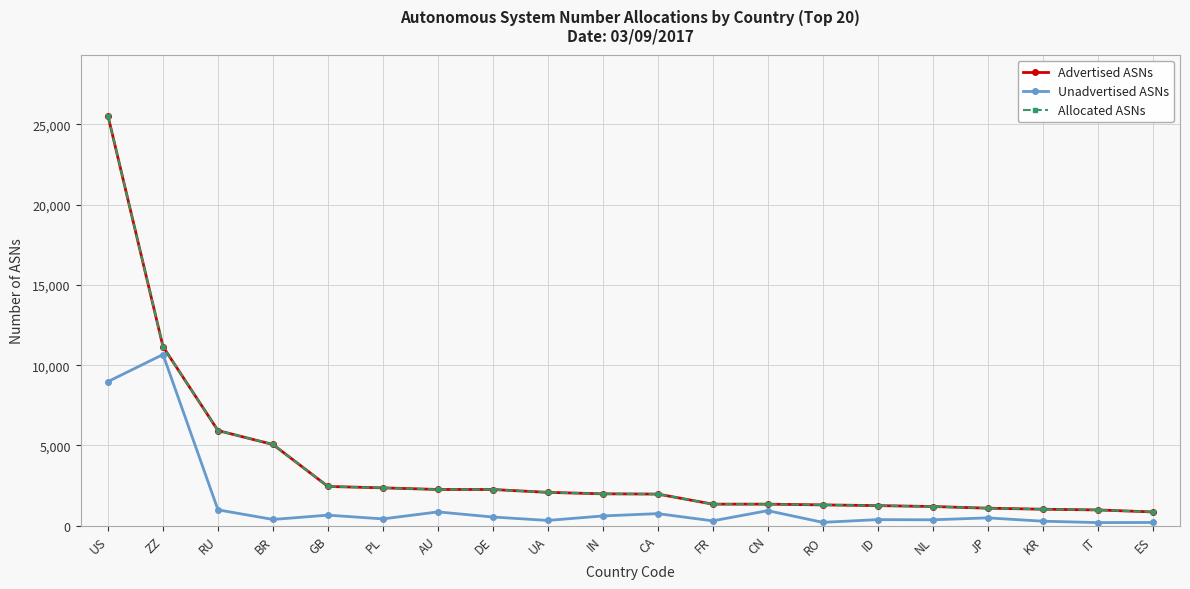

Which series changed the most between US and ZZ?

Advertised ASNs